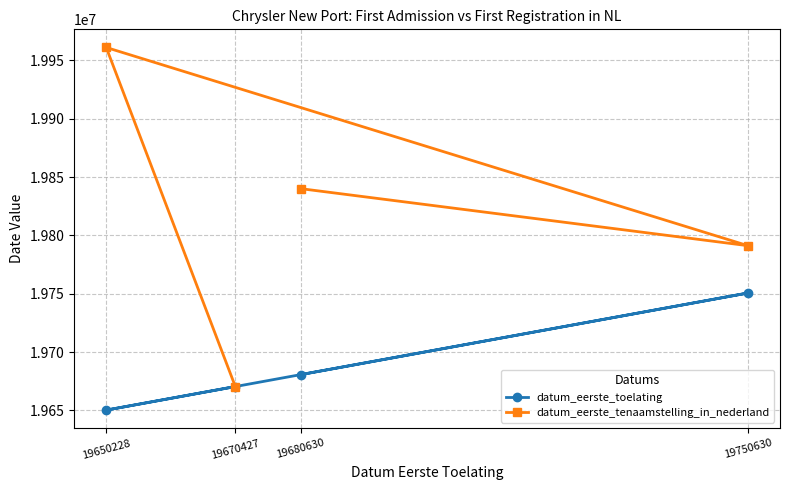

What is the sum of the datum_eerste_toelating values at 19680630 and 19650228?

39330858